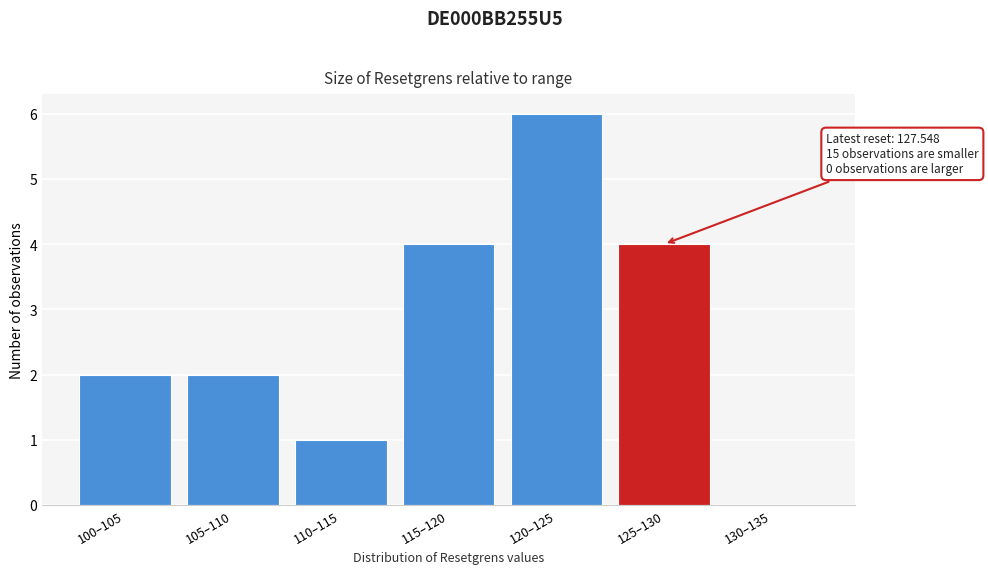

Reading right to left, list all the values displayed in this chart.

130–135=0	125–130=4	120–125=6	115–120=4	110–115=1	105–110=2	100–105=2